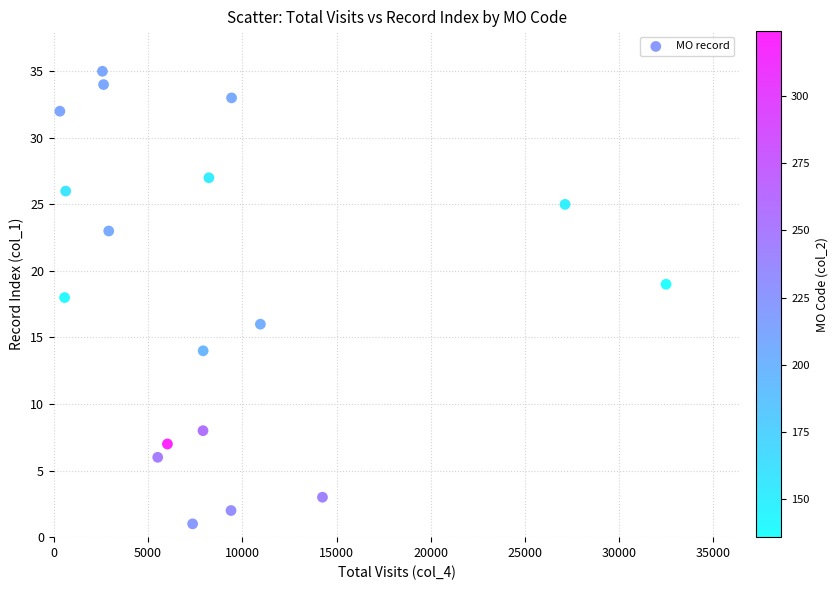

What is the range of Y values (max minus min)?

34